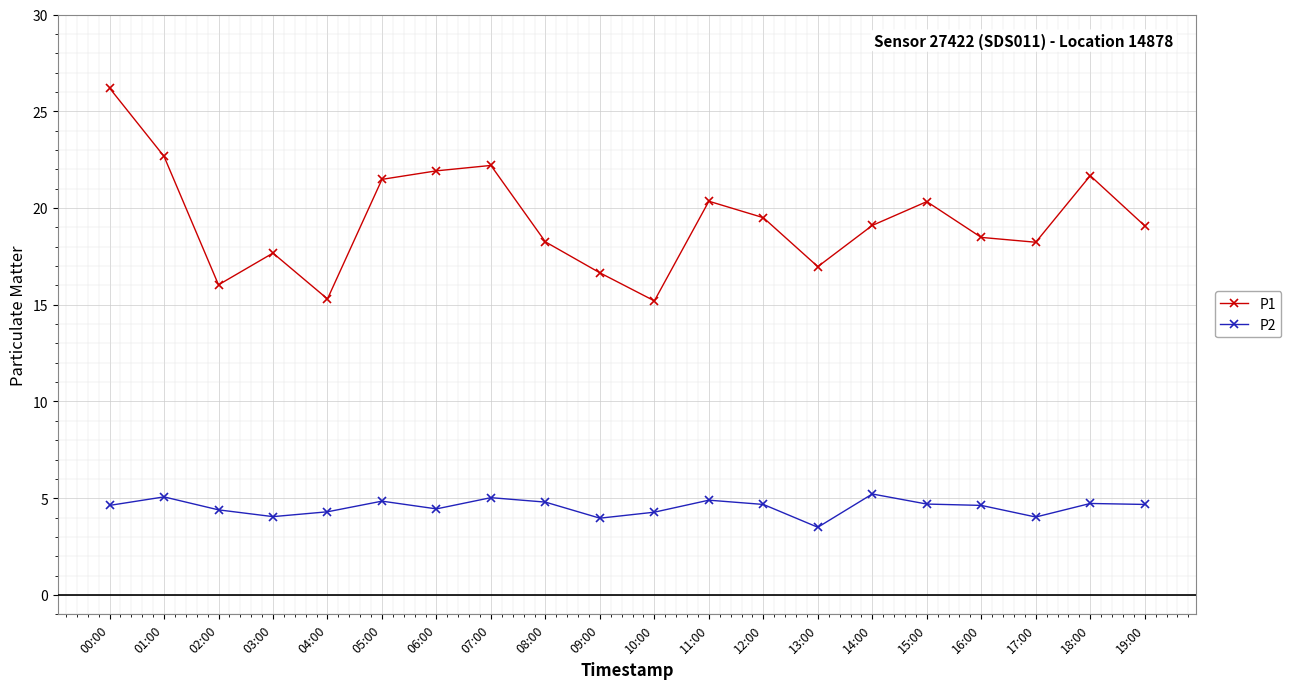

Where is the first local minimum for P1?

02:00